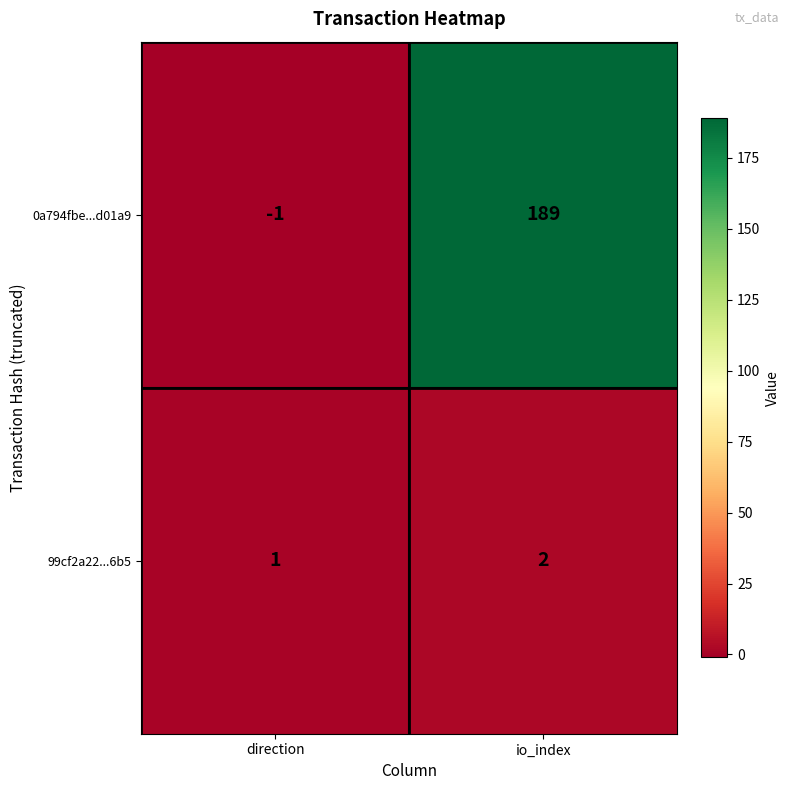

Between direction and io_index, which series saw the biggest shift?

0a794fbe...d01a9